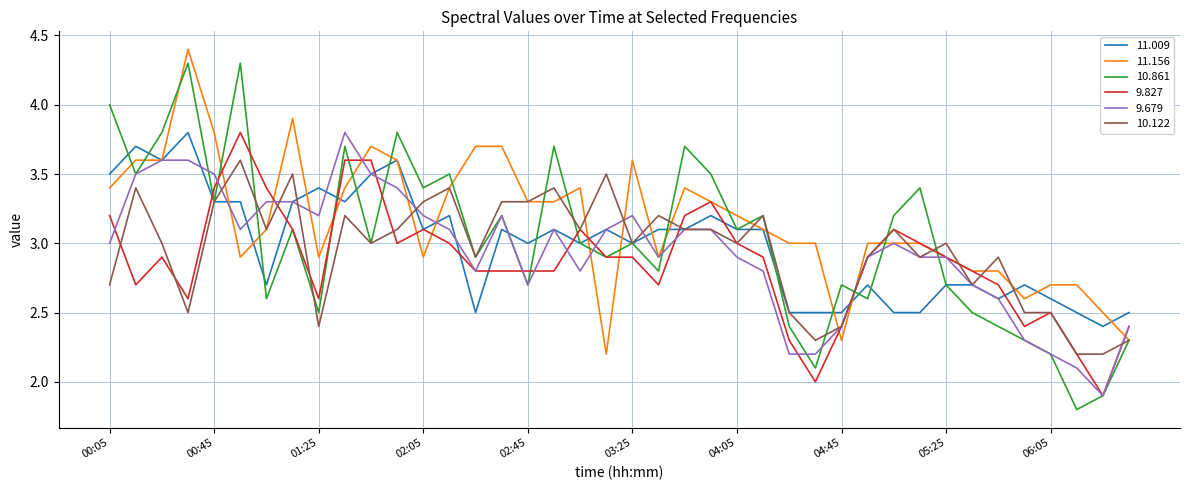

Which series has the largest range (max minus min)?

10.861